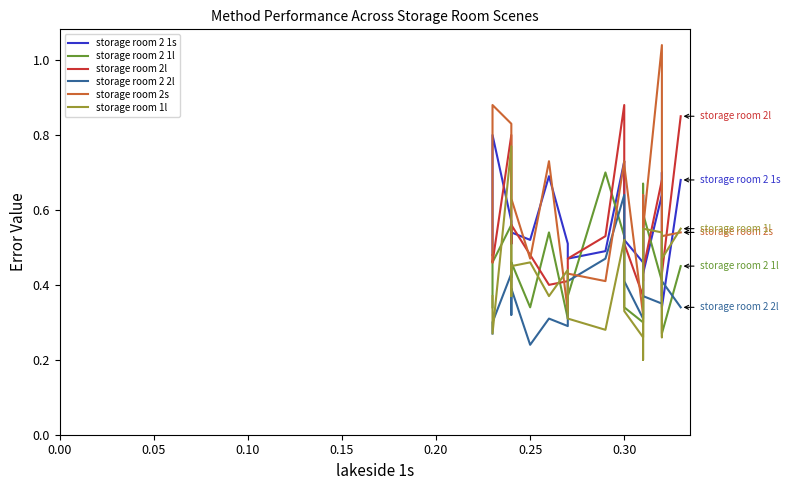

What is the value of the storage room 2l point at the 6th from the left?

0.5